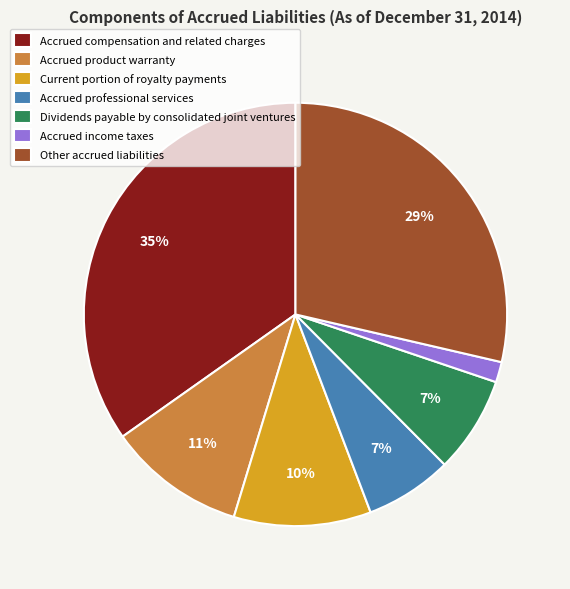

Combined, do Accrued compensation and related charges and Current portion of royalty payments account for over 50%?

No